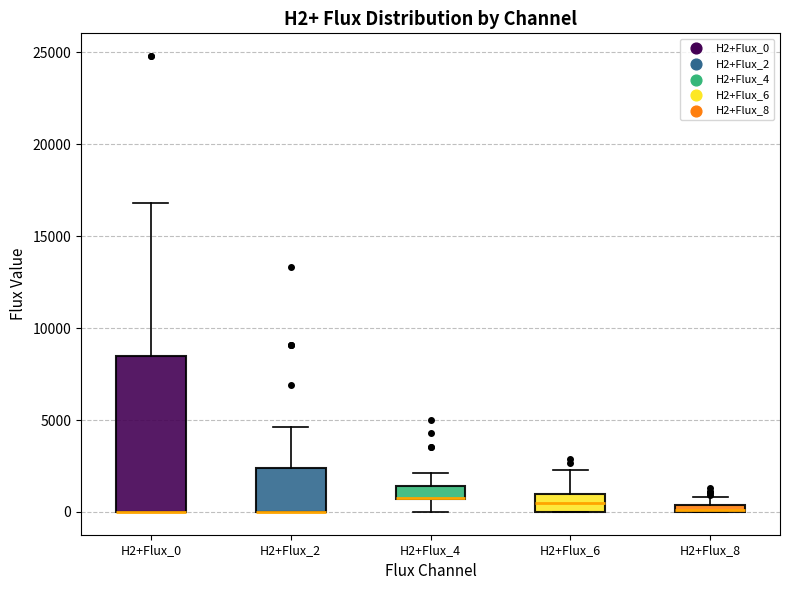

Where is the lower edge of the box for H2+Flux_6 on the y-axis? The values are not printed on the chart, so give them approximately, as read against the axis.

0